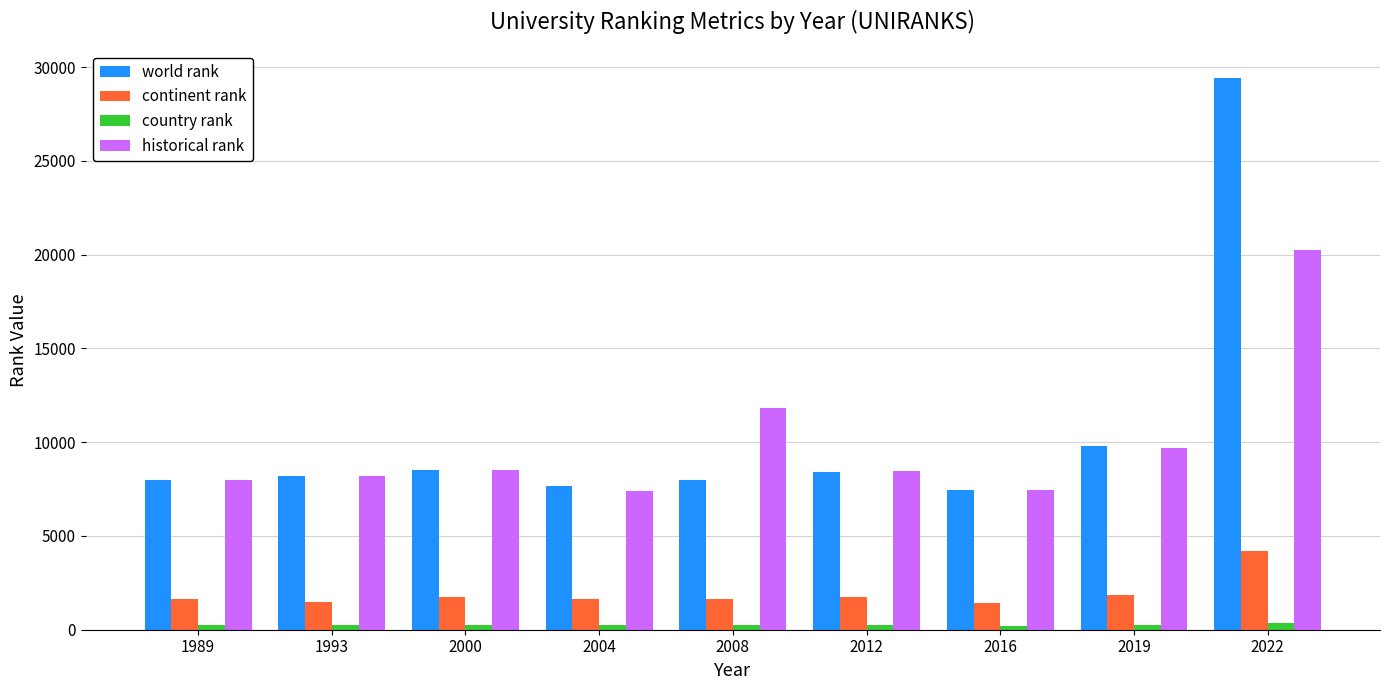

What is the sum of the country rank values at 2000 and 1989?

490